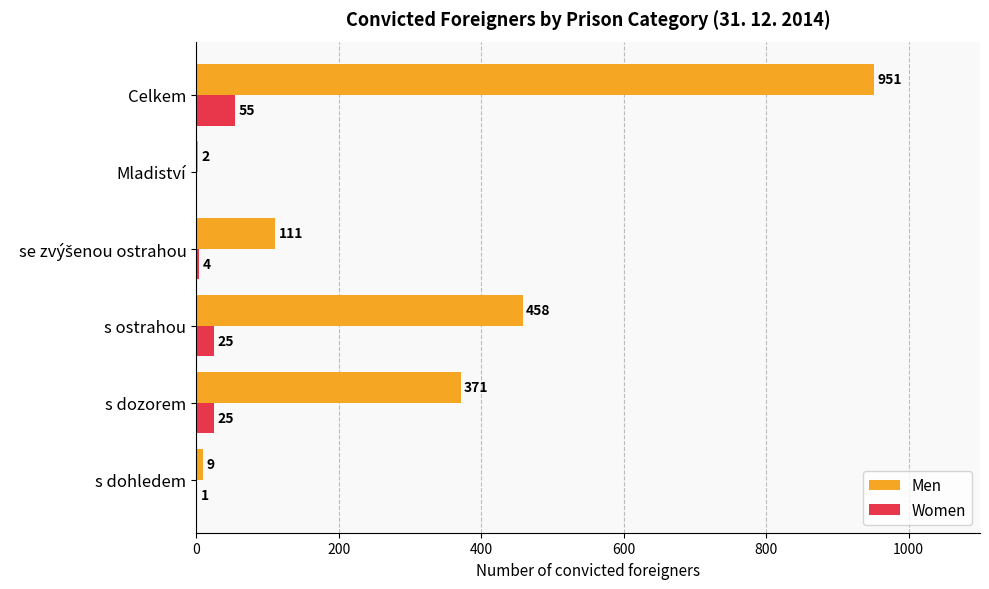

The value of Men at s ostrahou is 123. True or false?

False